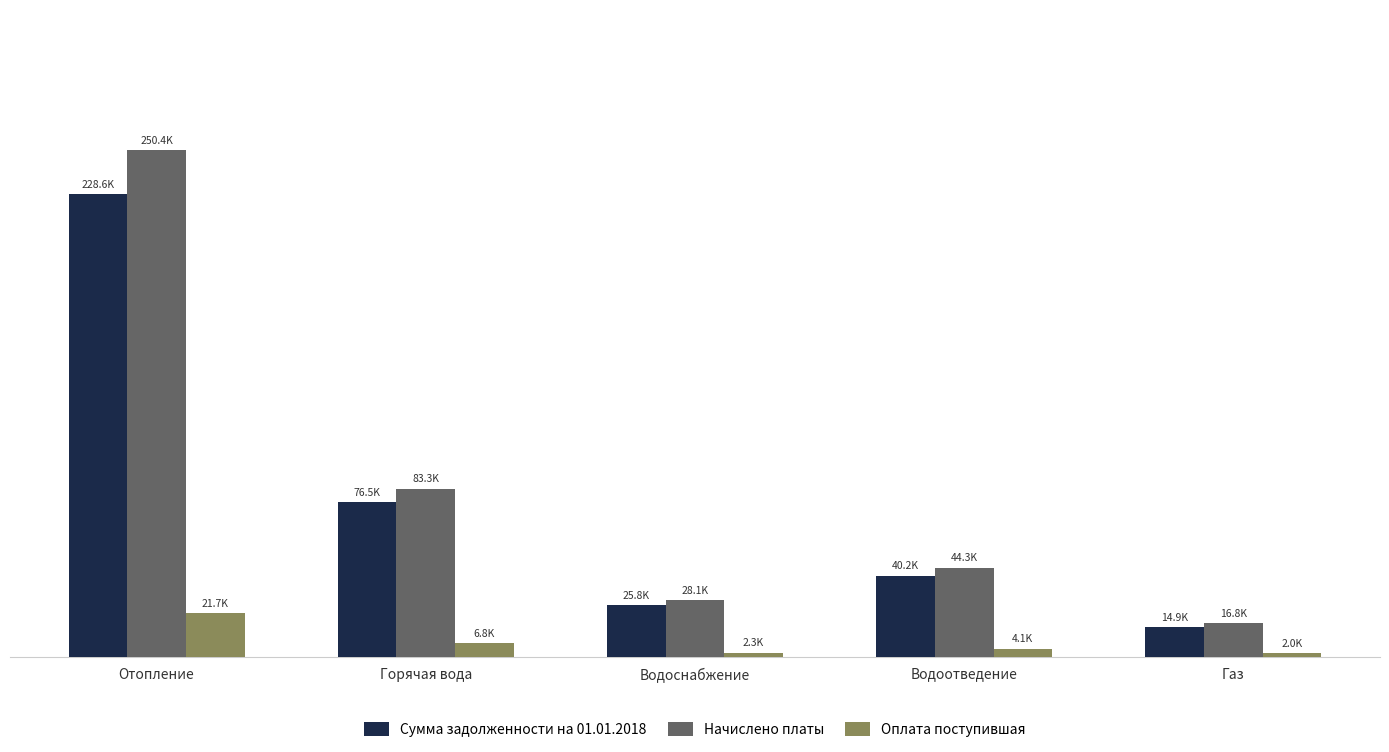

Which has a higher value, Водоснабжение or Отопление?

Отопление